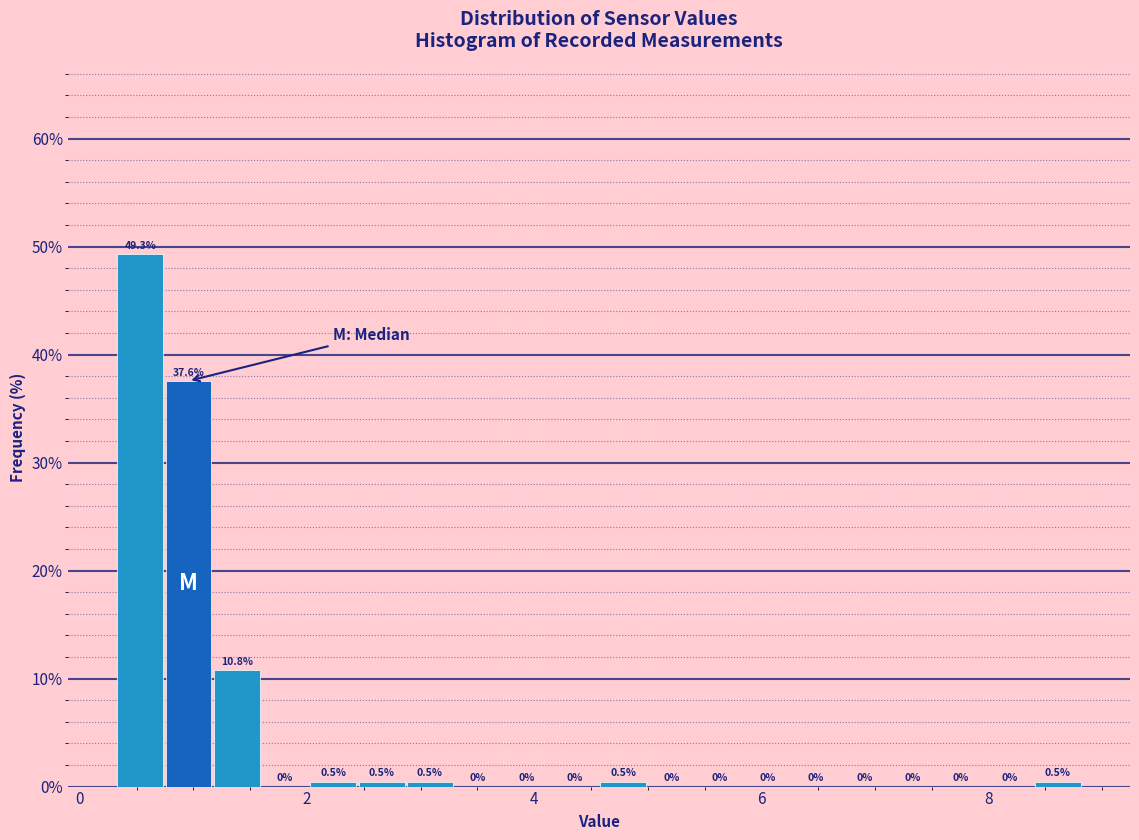

Read against the x-axis, roughly where is the centre of the tallest bar?

0.6